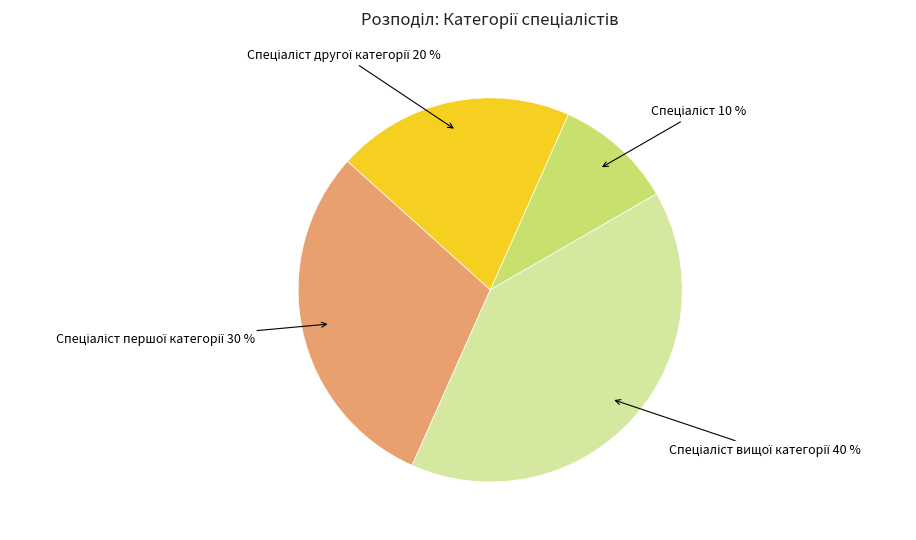

Does any single category account for the majority?

No